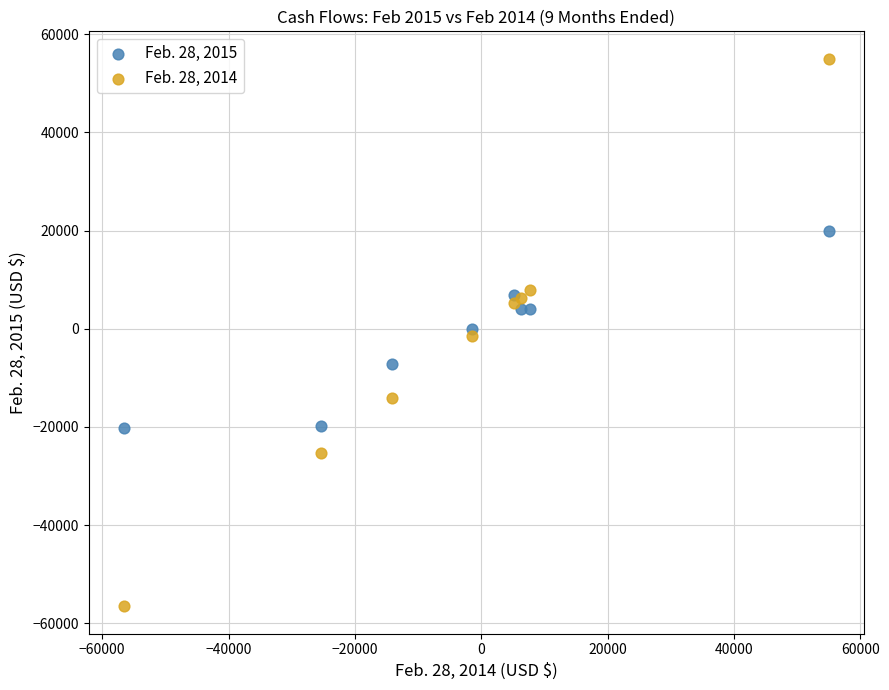

What is the X range (max minus min) for the scatter plot?

111524